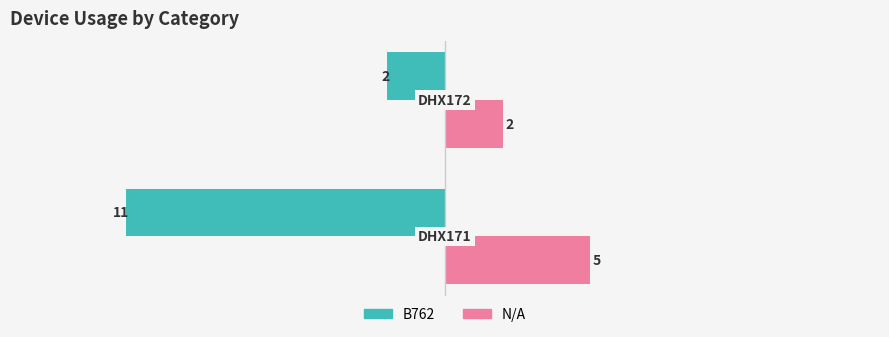

Which series has the largest total across all categories?

N/A